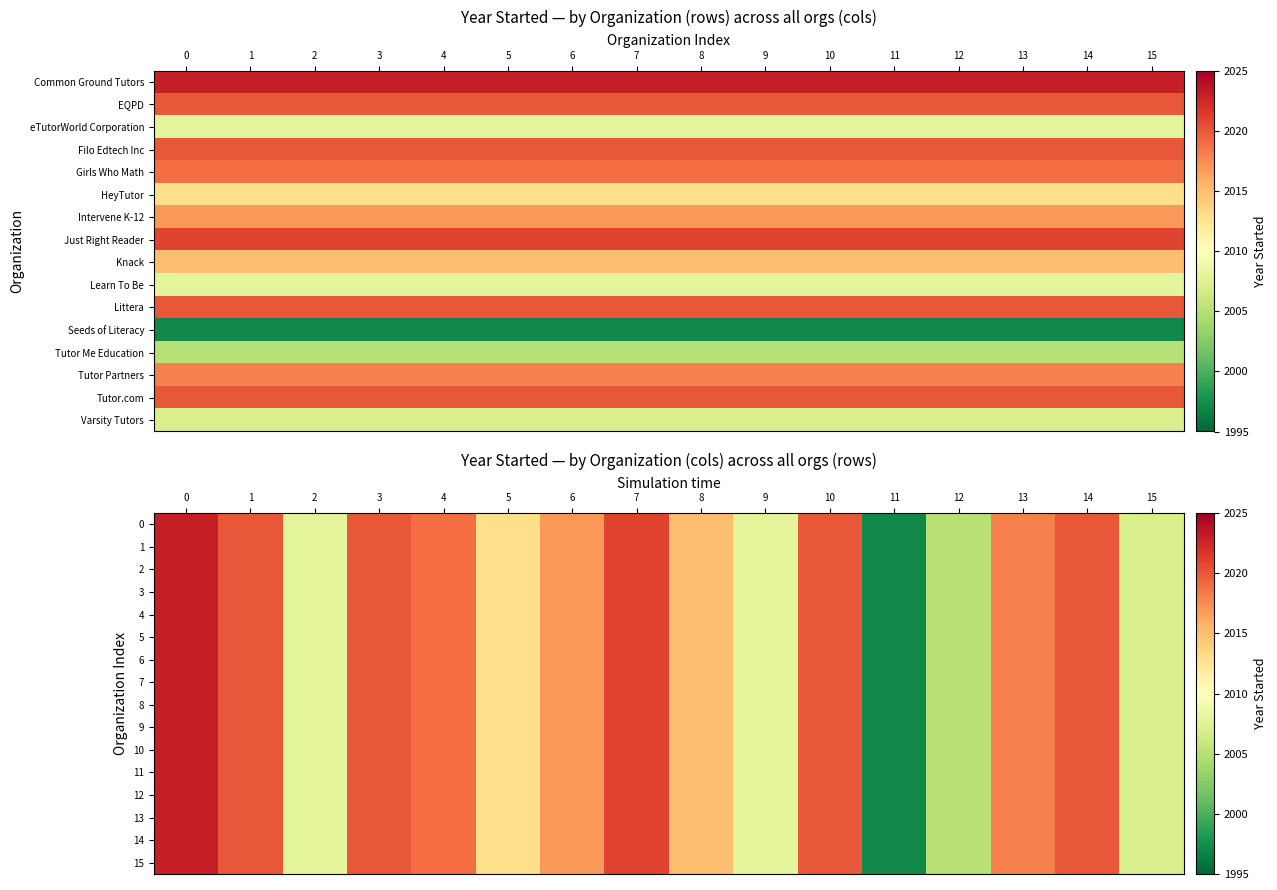

What value does the 5 series have at 8?

2015